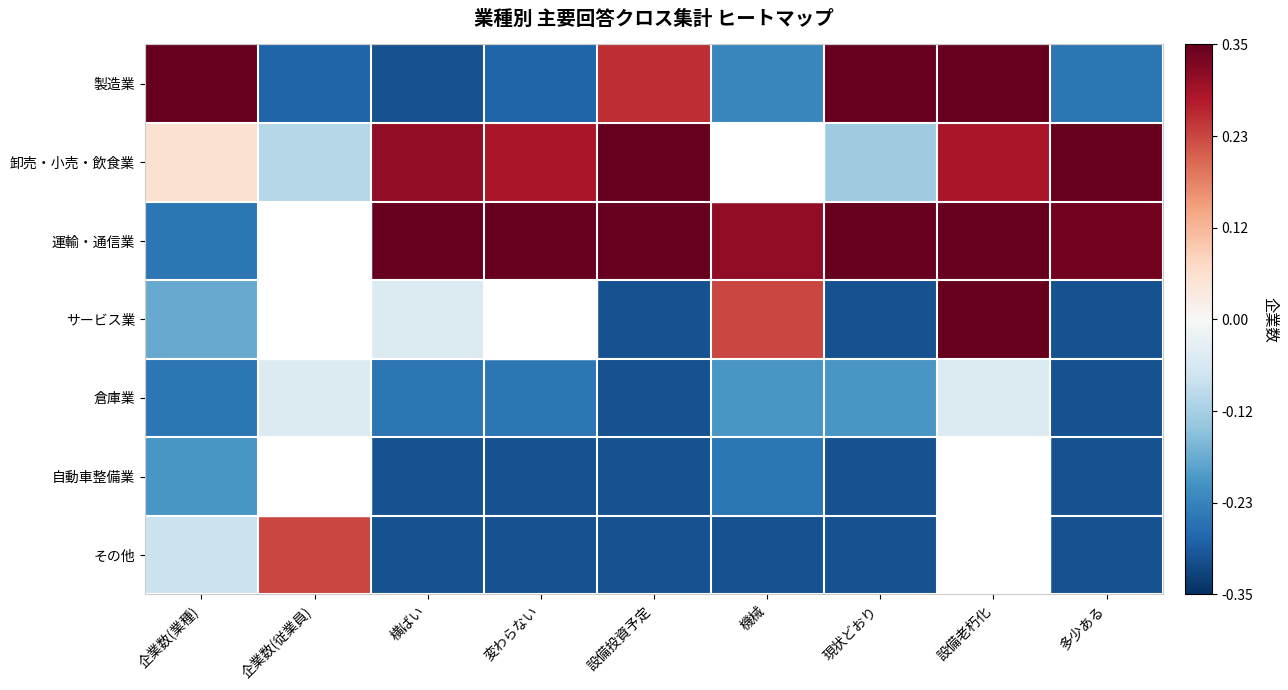

Reading left to right, list all the values displayed in this chart.

製造業: 企業数(業種)=0.3	企業数(従業員)=-0.3	横ばい=-0.3	変わらない=-0.3	設備投資予定=0.3	機械=-0.2	現状どおり=0.3	設備老朽化=0.3	多少ある=-0.3
卸売・小売・飲食業: 企業数(業種)=0.1	企業数(従業員)=-0.1	横ばい=0.3	変わらない=0.3	設備投資予定=0.3	機械=-0.0	現状どおり=-0.1	設備老朽化=0.3	多少ある=0.3
運輸・通信業: 企業数(業種)=-0.3	企業数(従業員)=0.0	横ばい=0.3	変わらない=0.3	設備投資予定=0.3	機械=0.3	現状どおり=0.3	設備老朽化=0.3	多少ある=0.3
サービス業: 企業数(業種)=-0.2	企業数(従業員)=-0.0	横ばい=-0.0	変わらない=0.0	設備投資予定=-0.3	機械=0.2	現状どおり=-0.3	設備老朽化=0.3	多少ある=-0.3
倉庫業: 企業数(業種)=-0.3	企業数(従業員)=-0.0	横ばい=-0.3	変わらない=-0.3	設備投資予定=-0.3	機械=-0.2	現状どおり=-0.2	設備老朽化=-0.0	多少ある=-0.3
自動車整備業: 企業数(業種)=-0.2	企業数(従業員)=-0.0	横ばい=-0.3	変わらない=-0.3	設備投資予定=-0.3	機械=-0.3	現状どおり=-0.3	設備老朽化=0.0	多少ある=-0.3
その他: 企業数(業種)=-0.1	企業数(従業員)=0.2	横ばい=-0.3	変わらない=-0.3	設備投資予定=-0.3	機械=-0.3	現状どおり=-0.3	設備老朽化=0.0	多少ある=-0.3